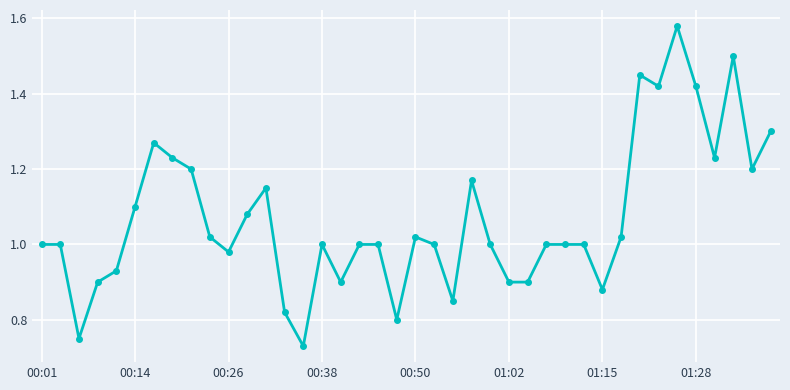

True or false: the data has more than 2 interior local peaks.

True